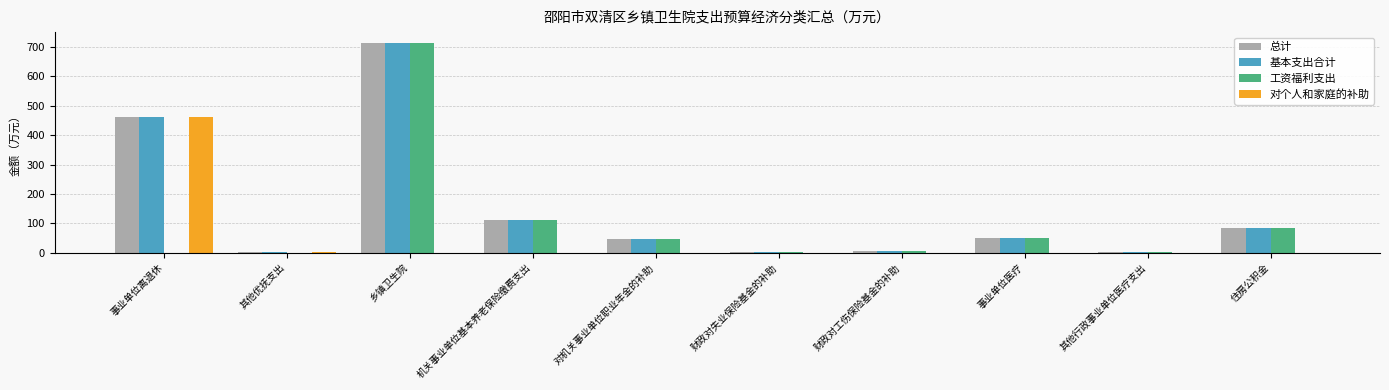

What is the highest value of the 基本支出合计 series?

713.9